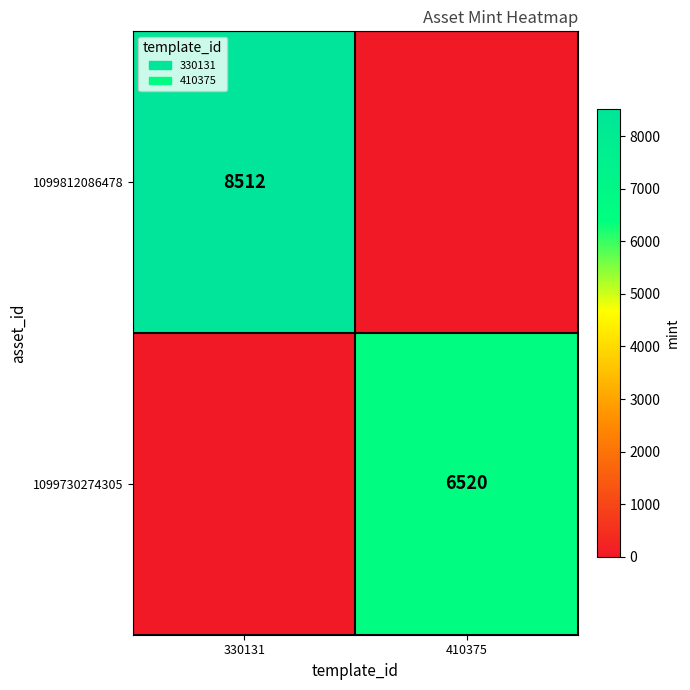

True or false: 1099812086478 has a value of 8512 at 330131.

True